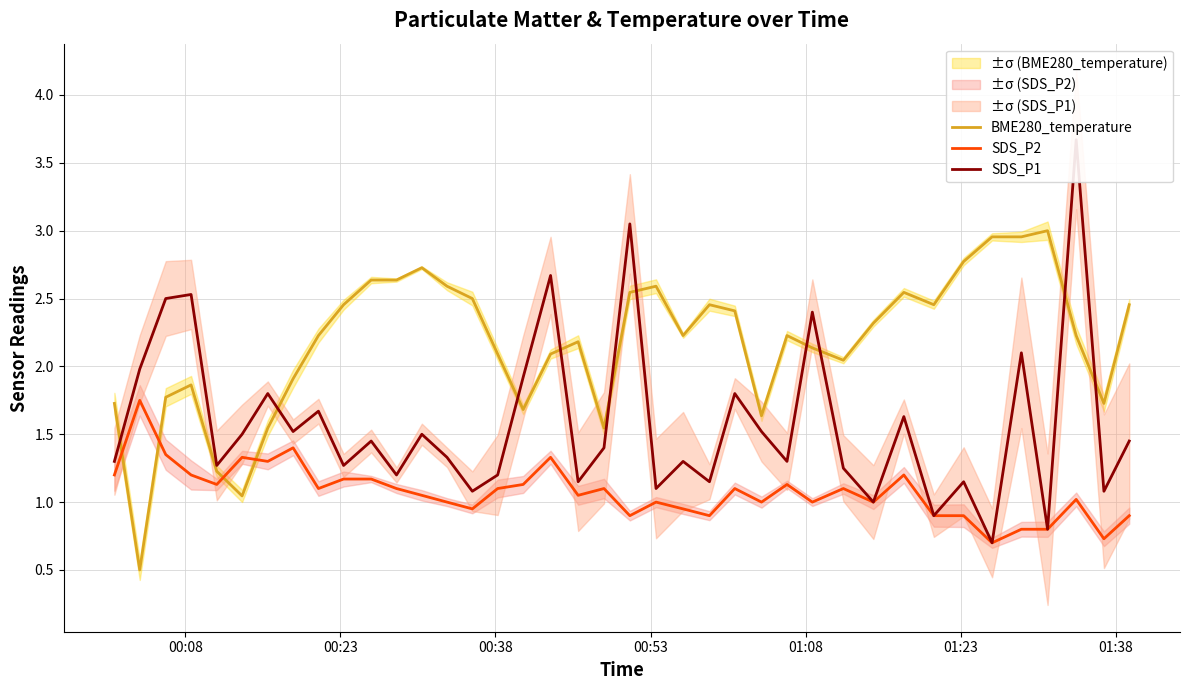

After their last crossing, which series has the higher values: SDS_P2 or BME280_temperature?

BME280_temperature